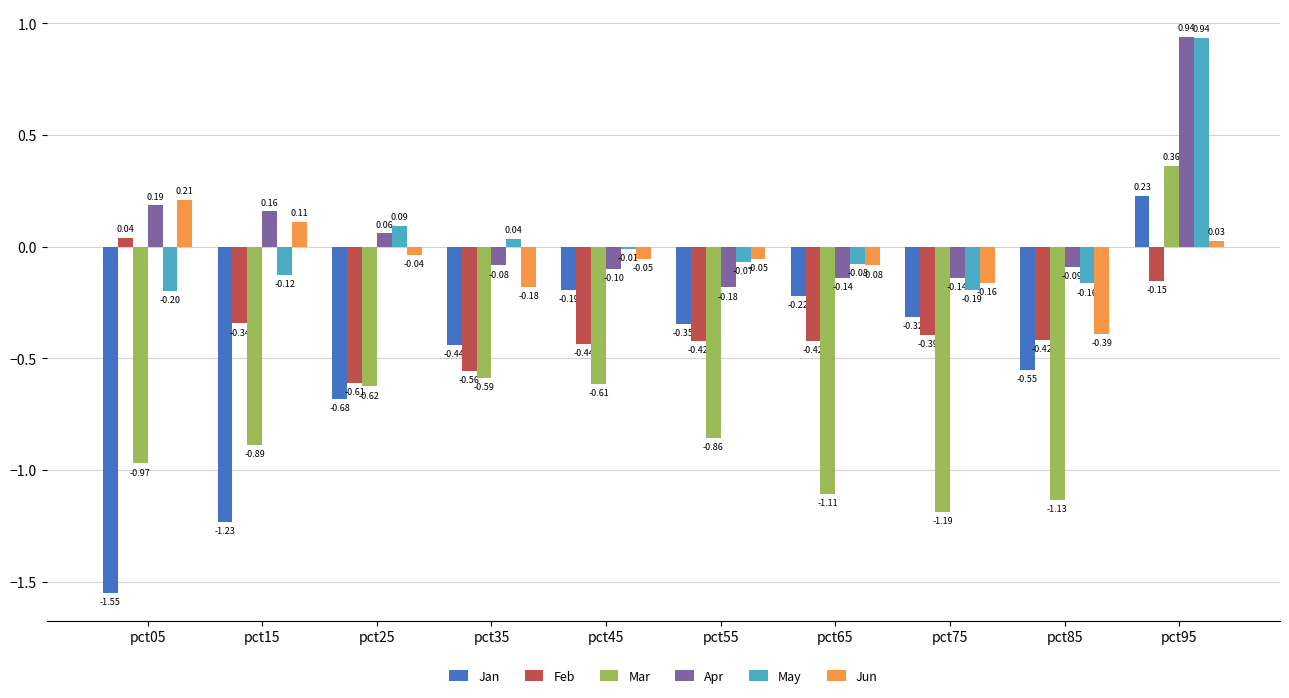

What is the spread (max minus min) of values at pct95?

1.1